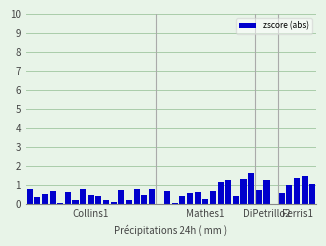

What is the greatest value displayed?

1.6